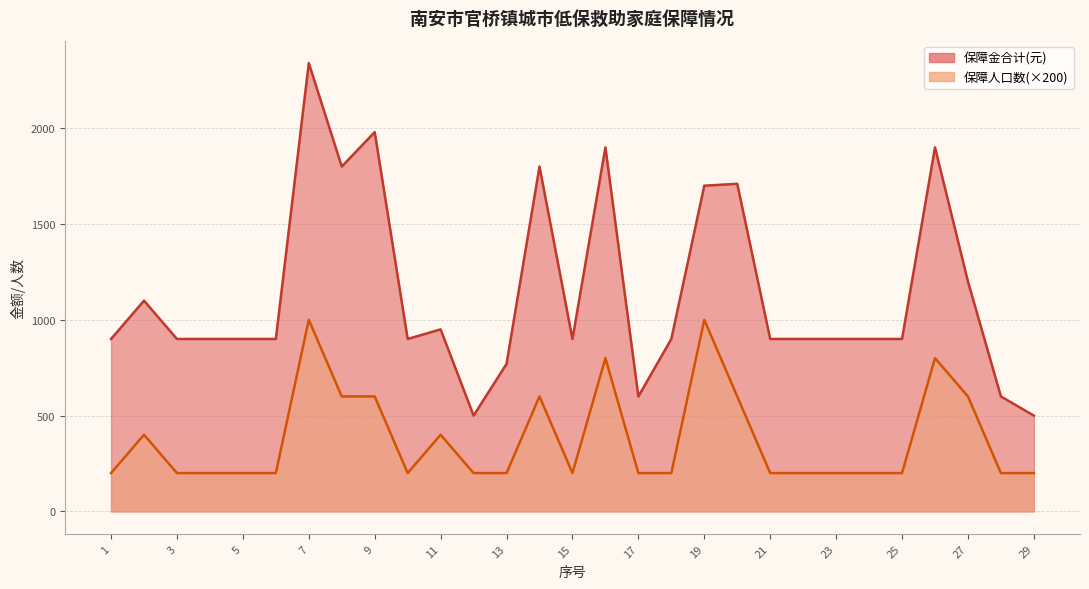

Where is the first local maximum for 保障金合计(元)?

2